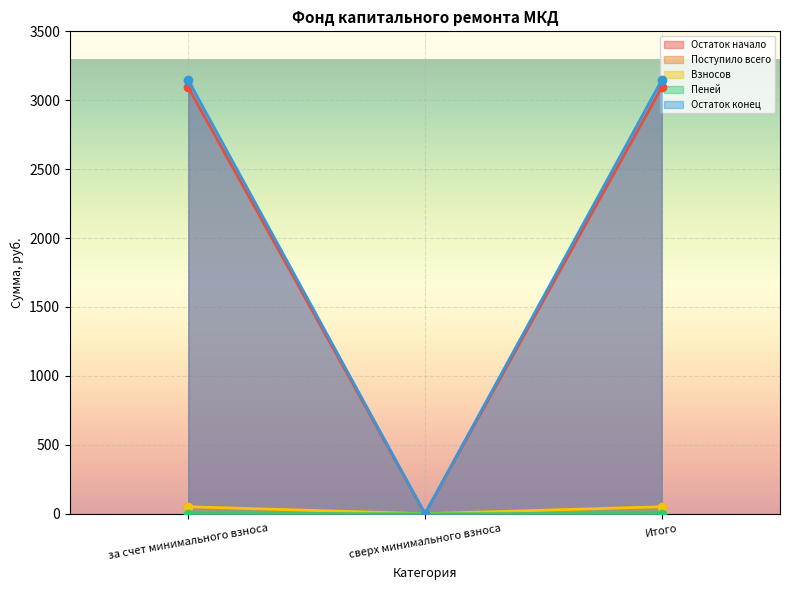

Where is Остаток начало nearest to the value 0?

сверх минимального взноса